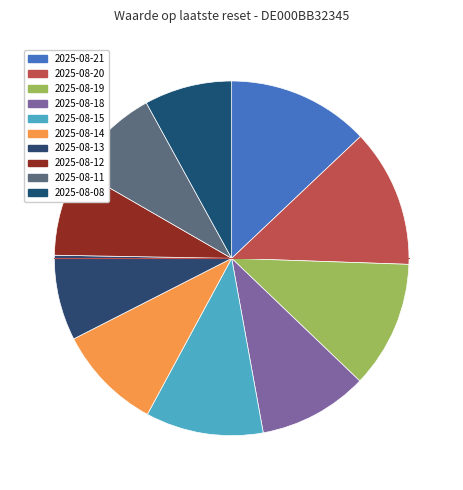

How many segments does this pie chart have?

10